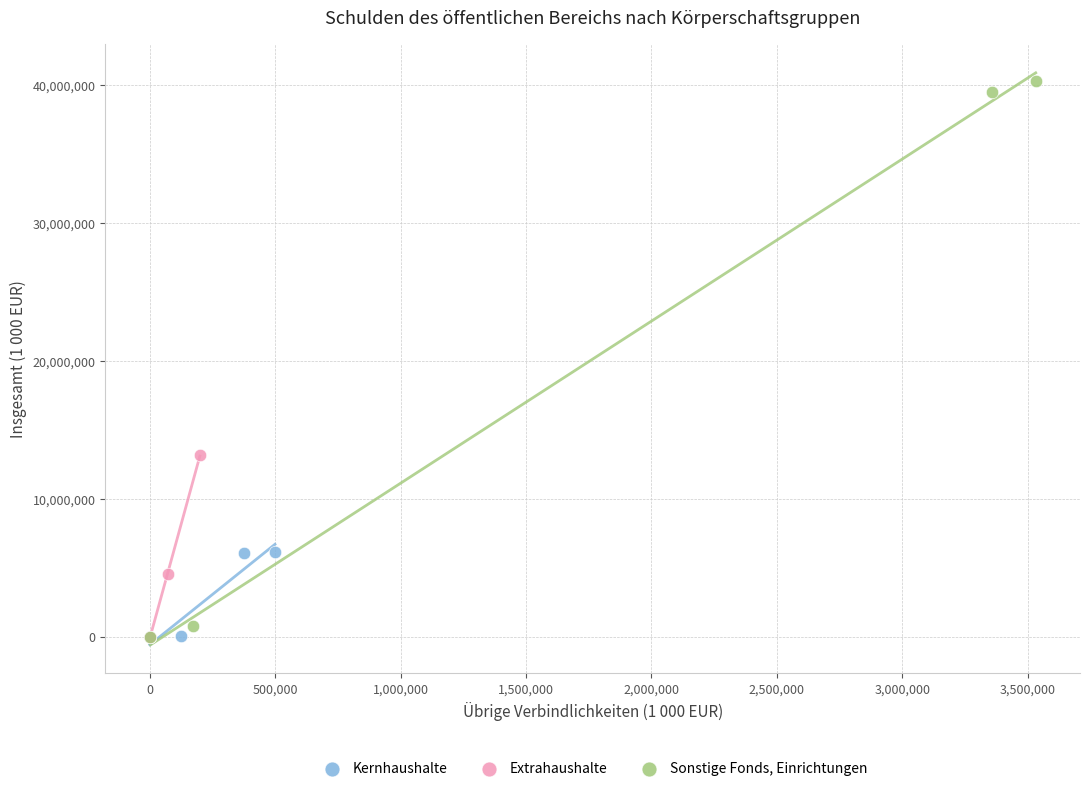

Which series contains the highest Y value?

Sonstige Fonds, Einrichtungen